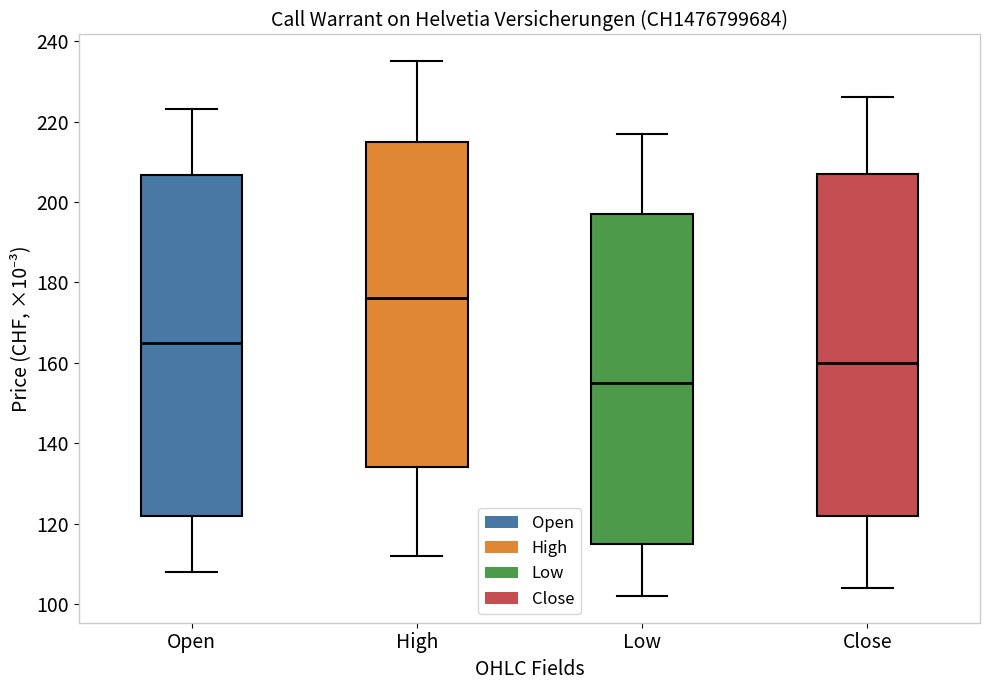

Where does the lower whisker of the box for Open end on the y-axis? The values are not printed on the chart, so give them approximately, as read against the axis.

108